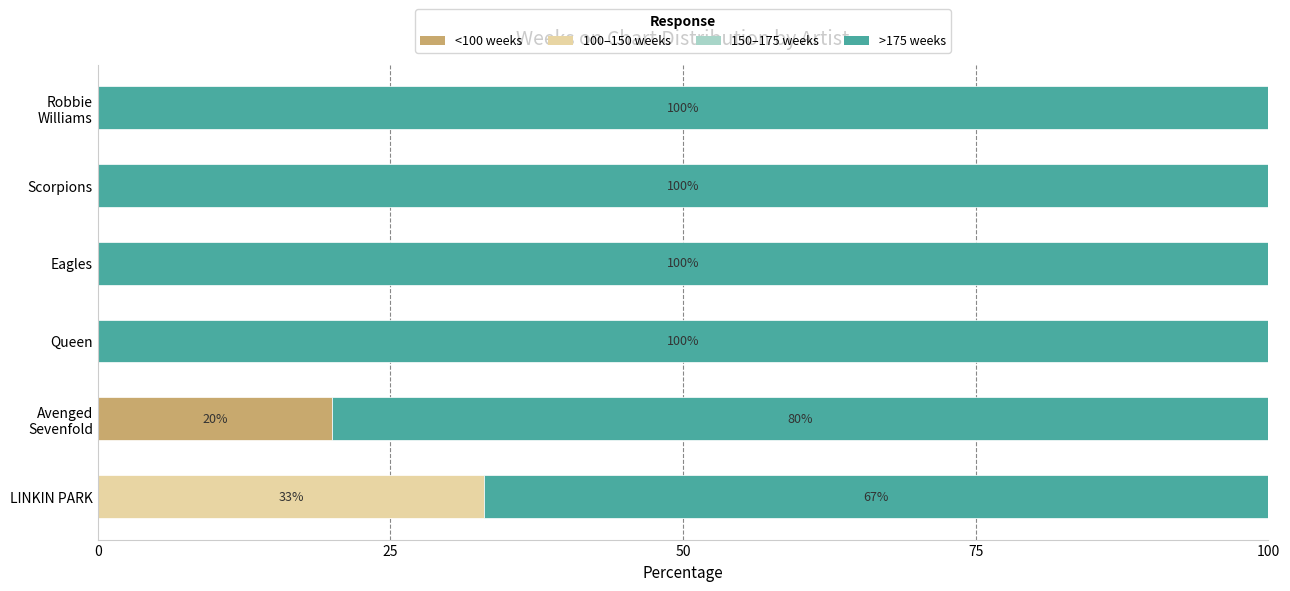

What is the total value across all series at Eagles?

100